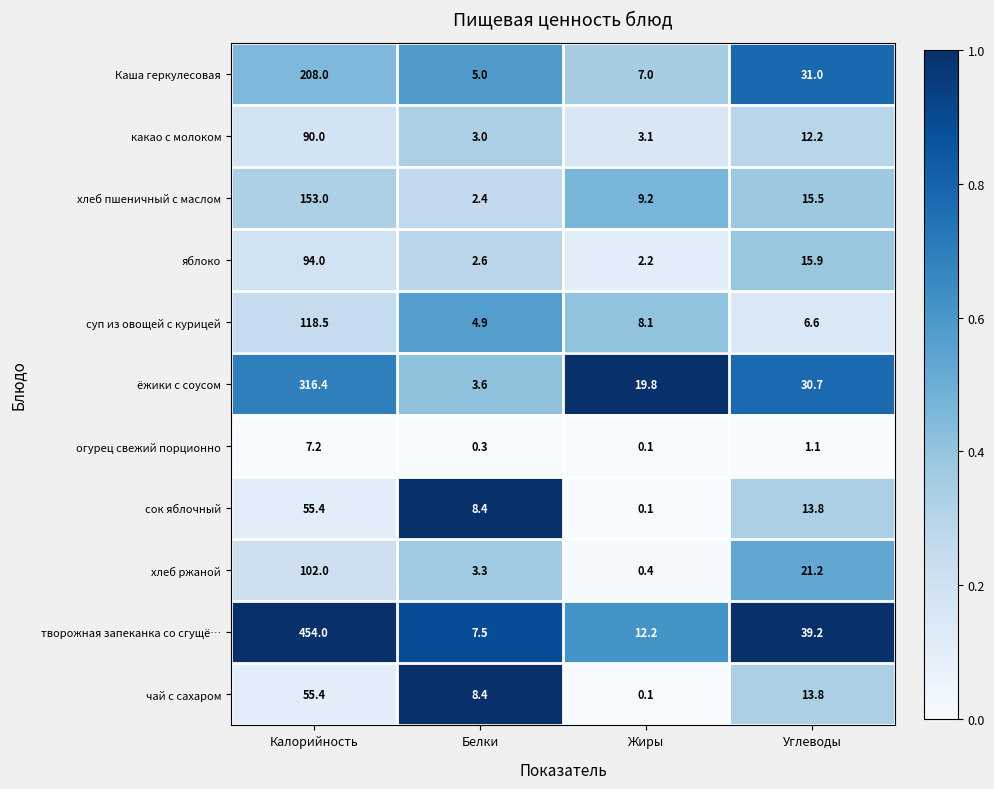

At which label does суп из овощей с курицей first exceed 8?

Калорийность